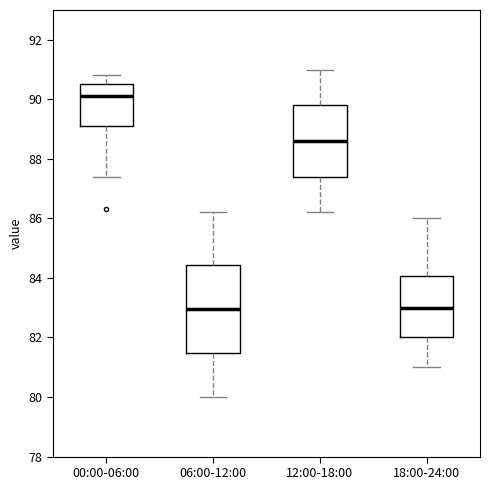

Reading left to right, transcribe this box plot: for each box, give where its median line is, the range the box spans, and where its two whiskers end, as read against the y-axis. The values are not printed on the chart, so give them approximately, as read against the axis.

00:00-06:00: median 90.2, box 89.2 to 90.6, whiskers 87.4 to 90.8
06:00-12:00: median 83.0, box 81.4 to 84.4, whiskers 80.0 to 86.2
12:00-18:00: median 88.6, box 87.4 to 89.8, whiskers 86.2 to 91.0
18:00-24:00: median 83.0, box 82.0 to 84.0, whiskers 81.0 to 86.0